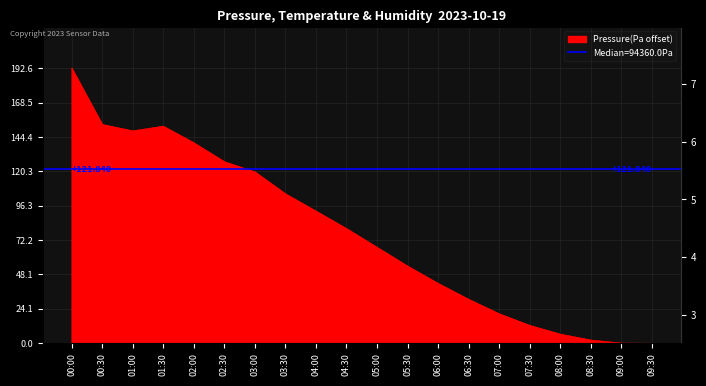

Which category has the lowest value across all series?

09:30